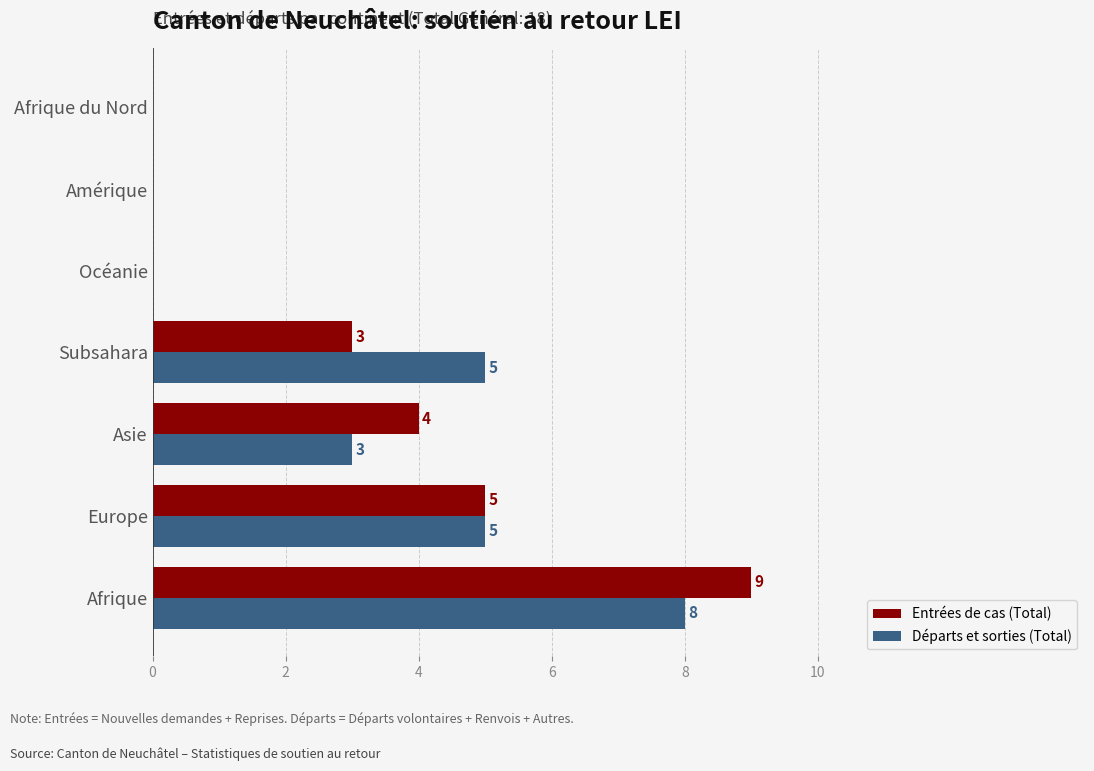

At which category is the sum across all series the highest?

Afrique